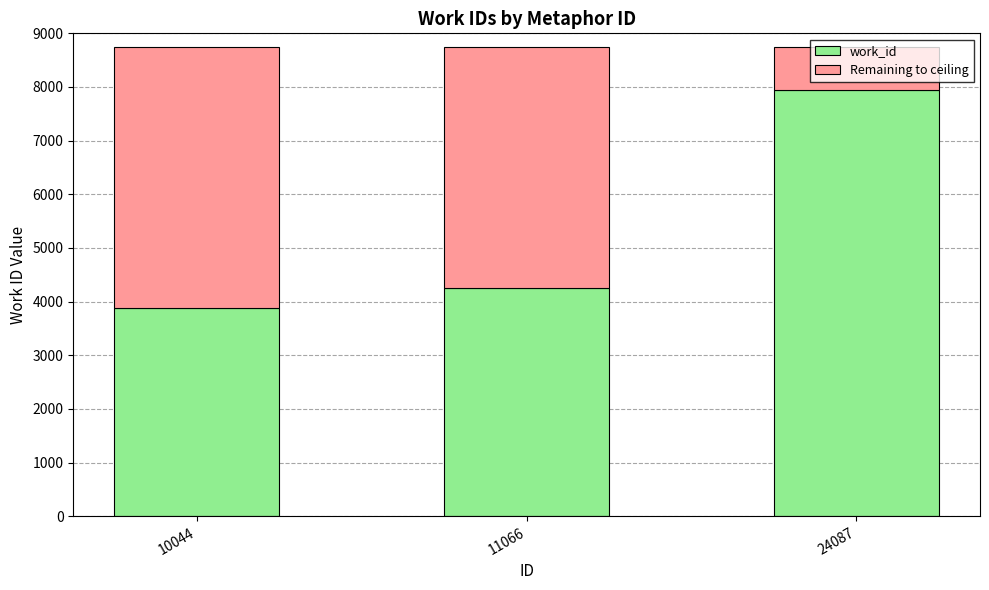

The value of work_id at 10044 is 3876.0. True or false?

True